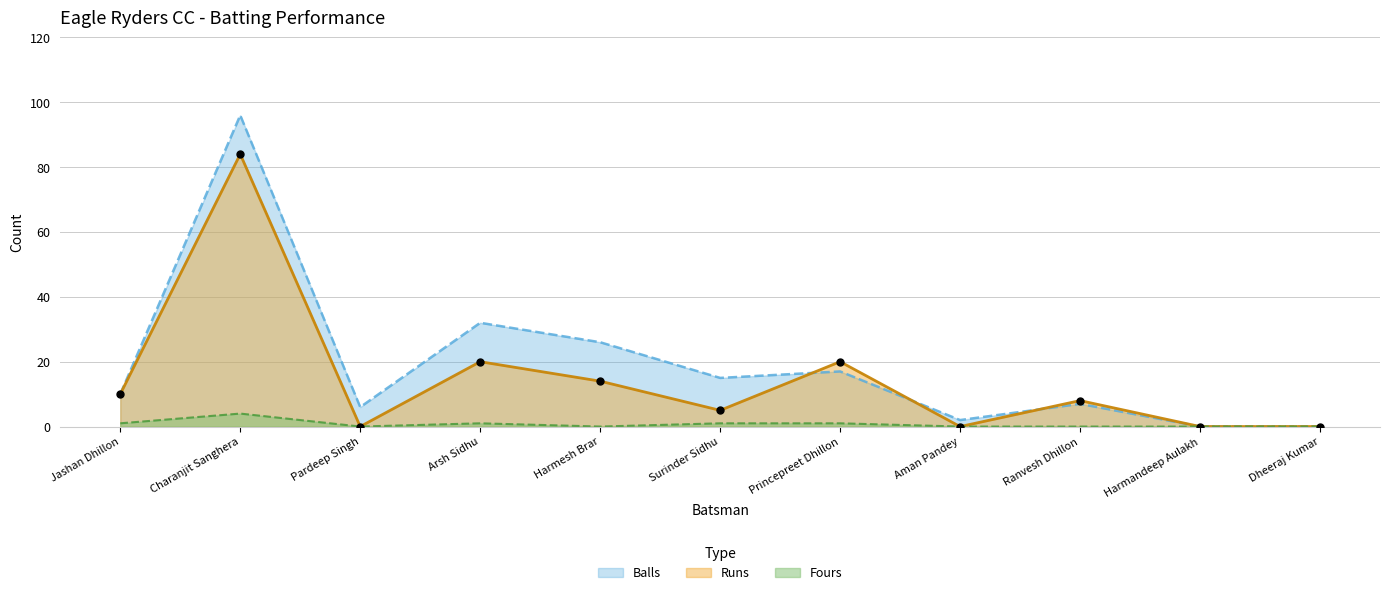

At which category is the sum across all series the highest?

Charanjit Sanghera